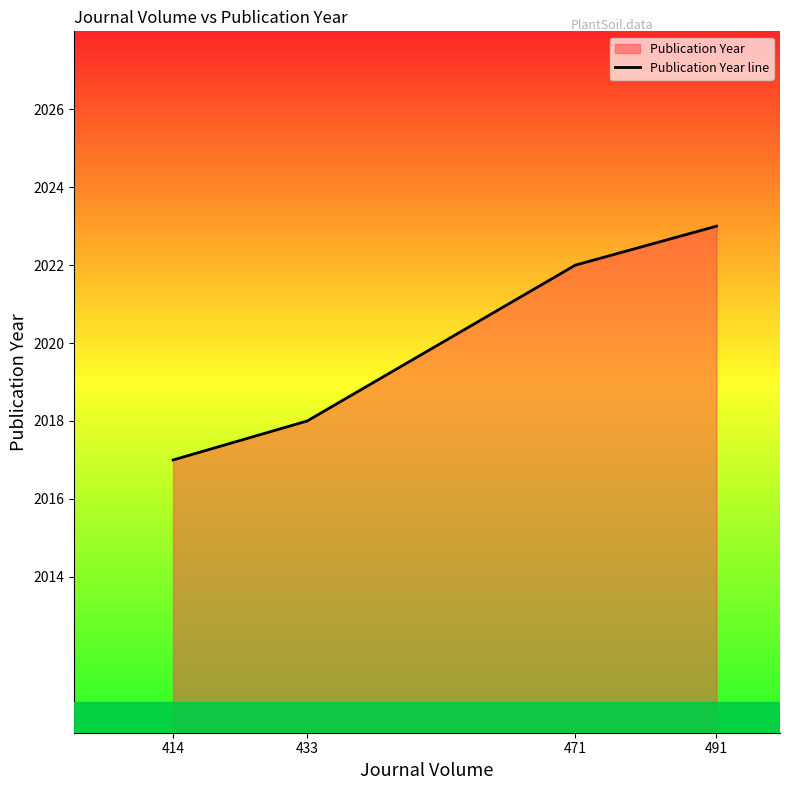

Which label corresponds to the largest value in the chart?

491